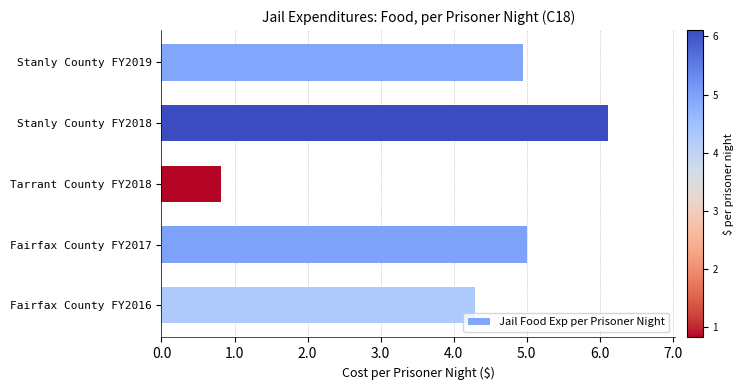

What is the label of the 5th bar from the top?

Fairfax County FY2016